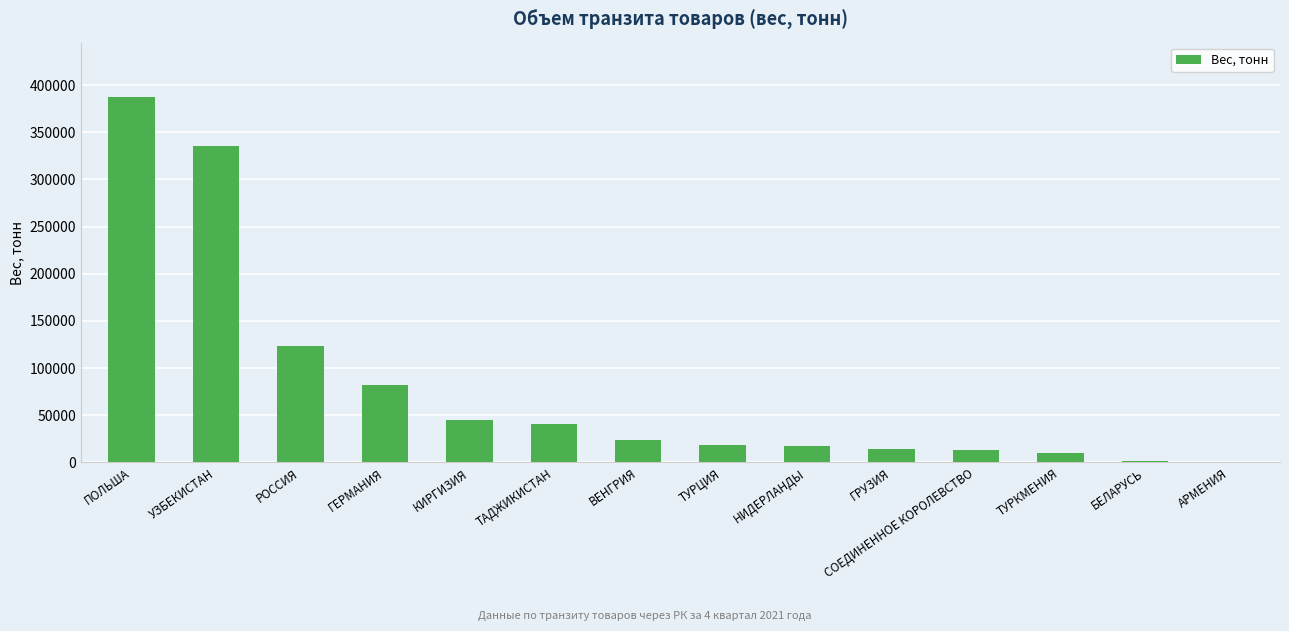

Which label corresponds to the largest value in the chart?

ПОЛЬША